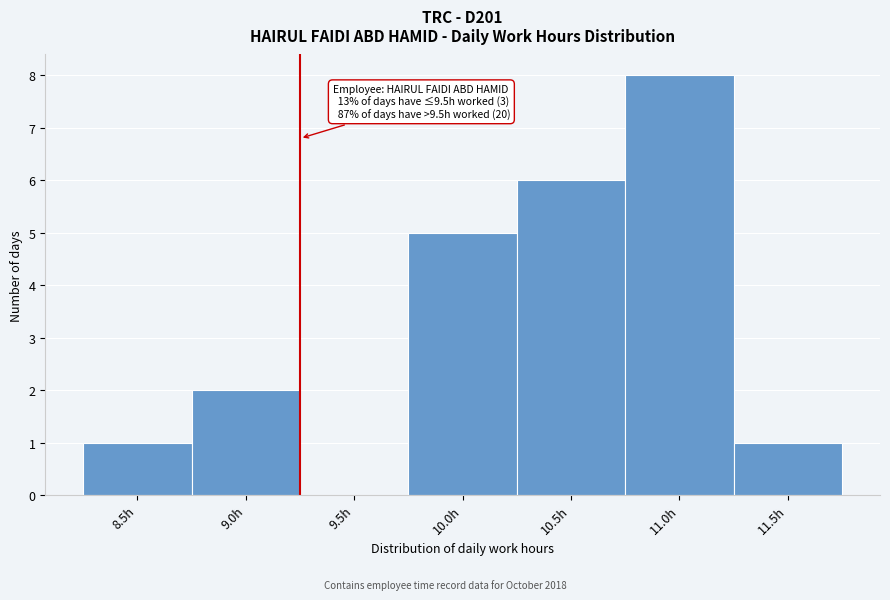

Reading right to left, list all the values displayed in this chart.

11.5h=1	11.0h=8	10.5h=6	10.0h=5	9.5h=0	9.0h=2	8.5h=1